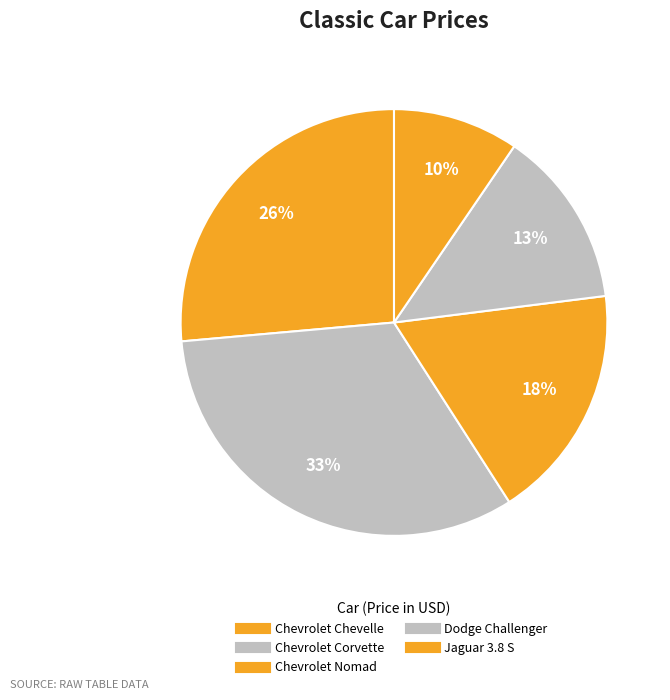

How many slices are in this pie chart?

5